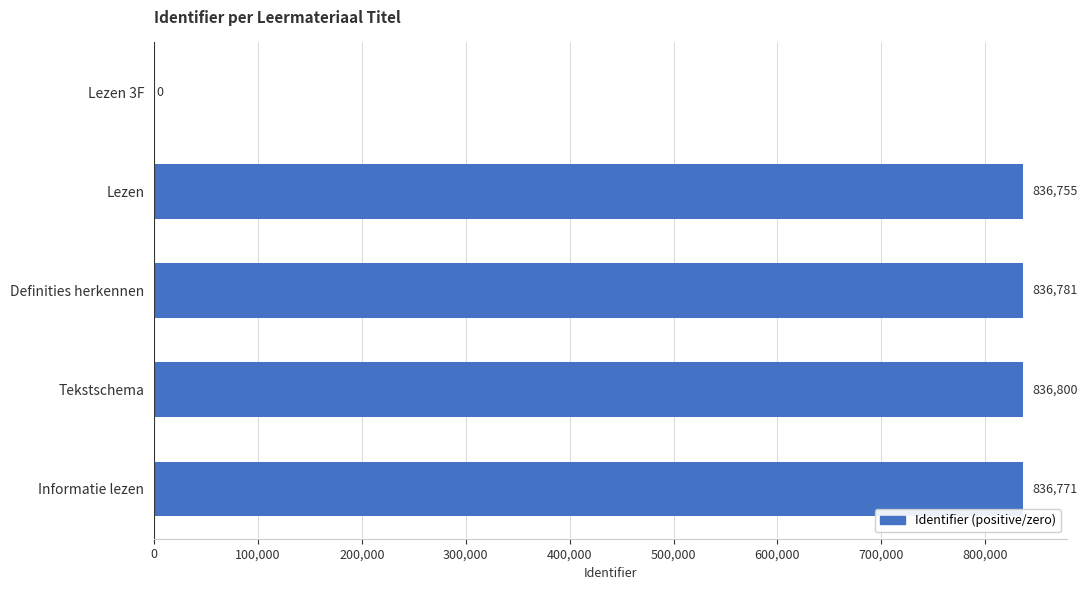

The chart shows a value of 1106127 at Tekstschema. True or false?

False